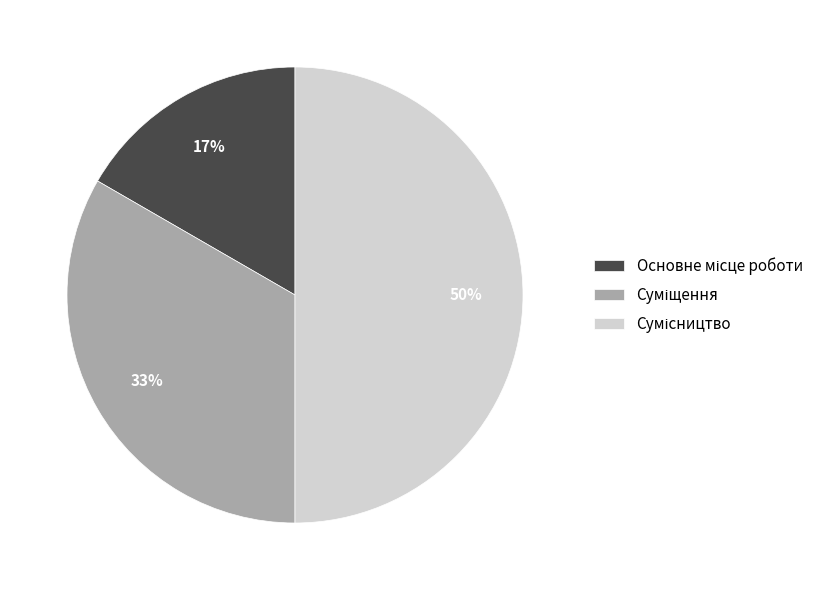

To the nearest percent, what is the difference between the largest and smallest slice percentages?

33%